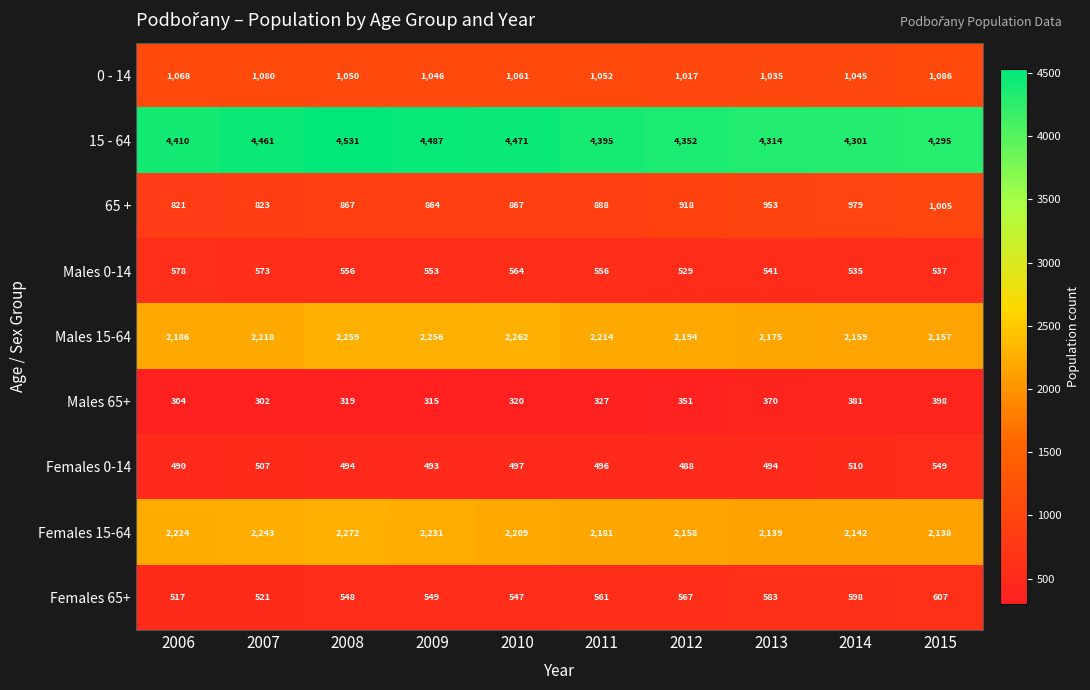

What is the smallest value displayed?

302